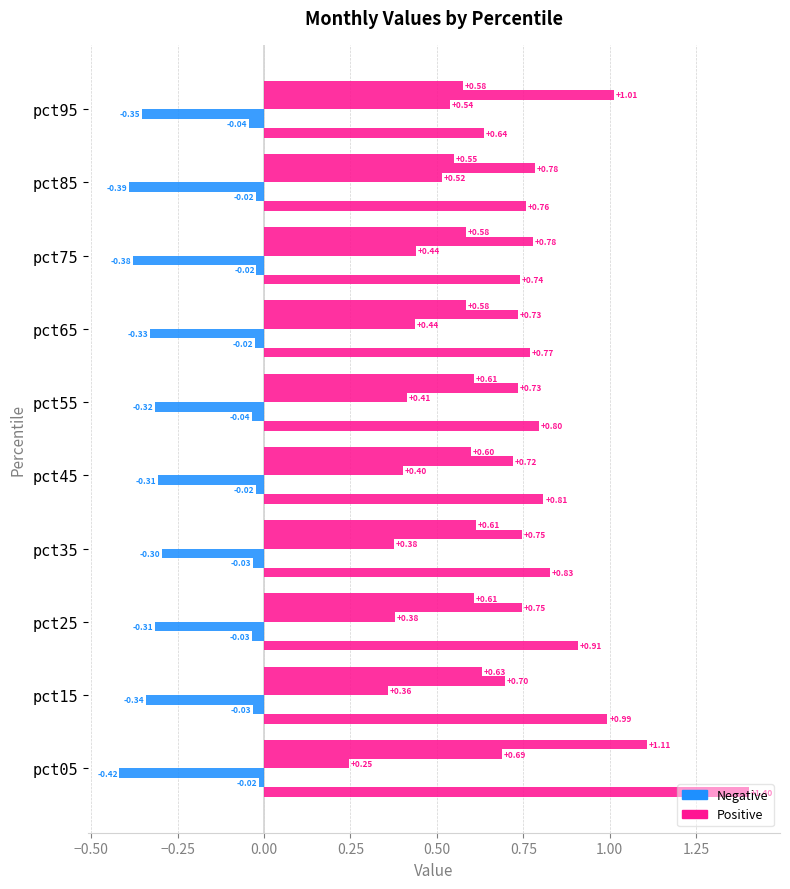

How many data points does each series have?

10